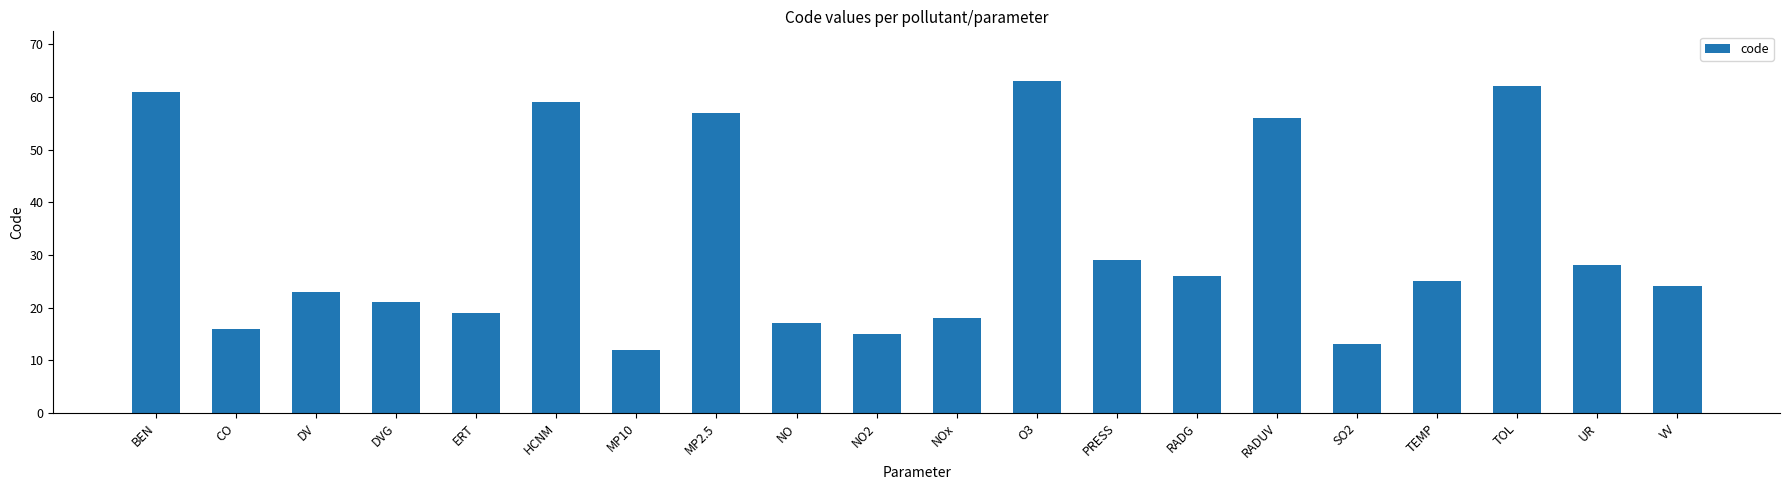

Between SO2 and TEMP, which is larger?

TEMP